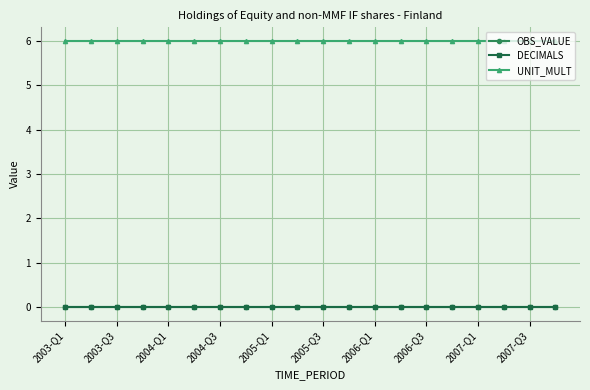

Is this an area chart (filled region under the line)?

No